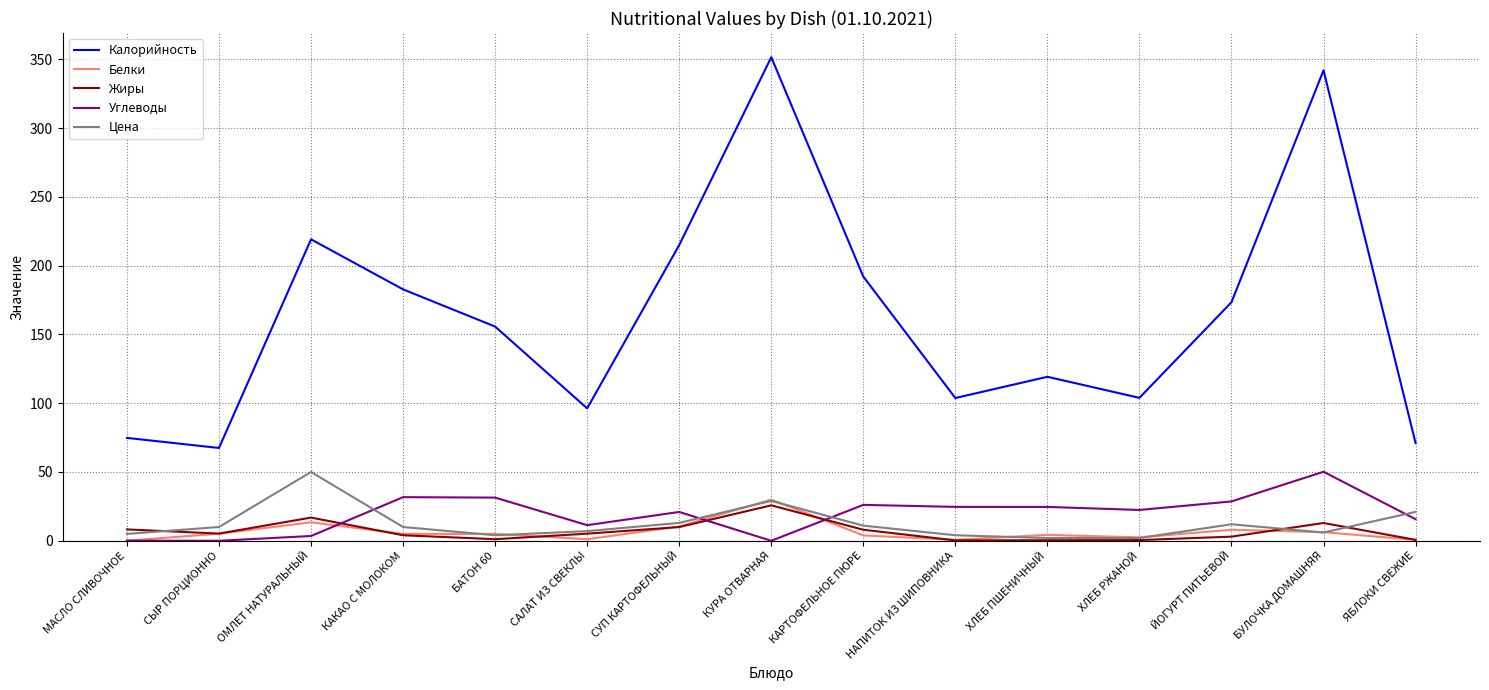

Which series has the widest spread of values?

Калорийность